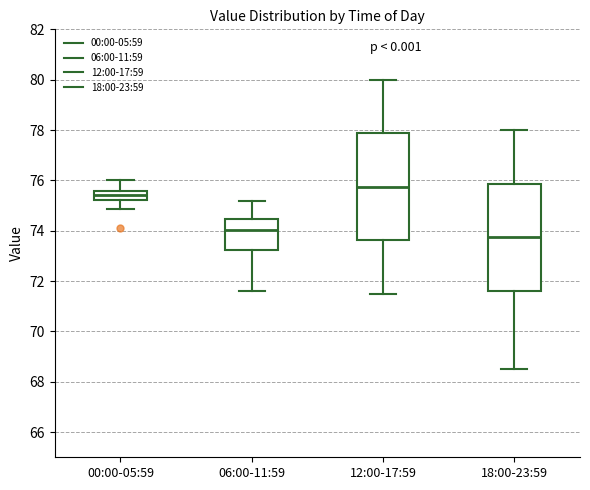

Which box has the highest median line?

12:00-17:59